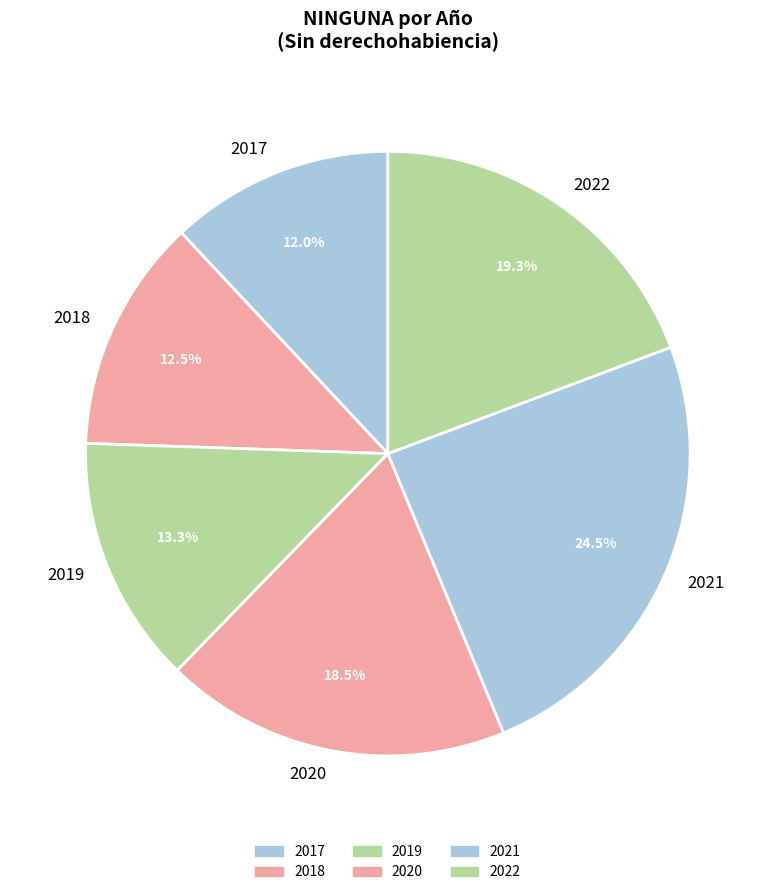

Between 2018 and 2022, which is larger?

2022